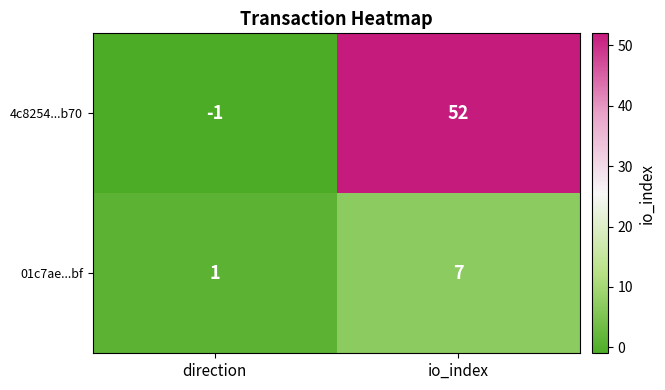

What is the maximum value shown in the chart?

52